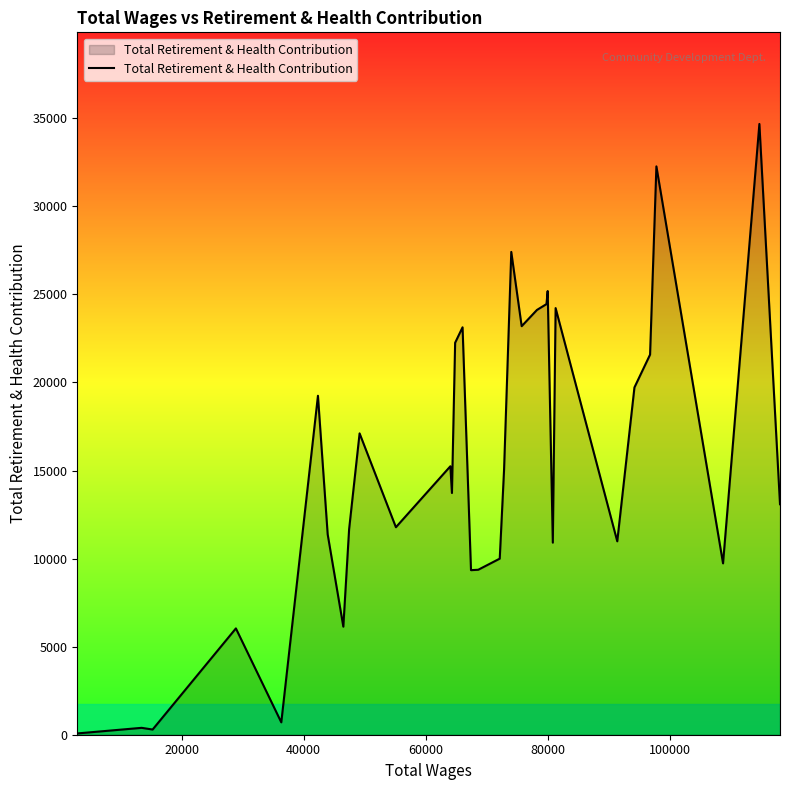

How many series are shown in this chart?

1